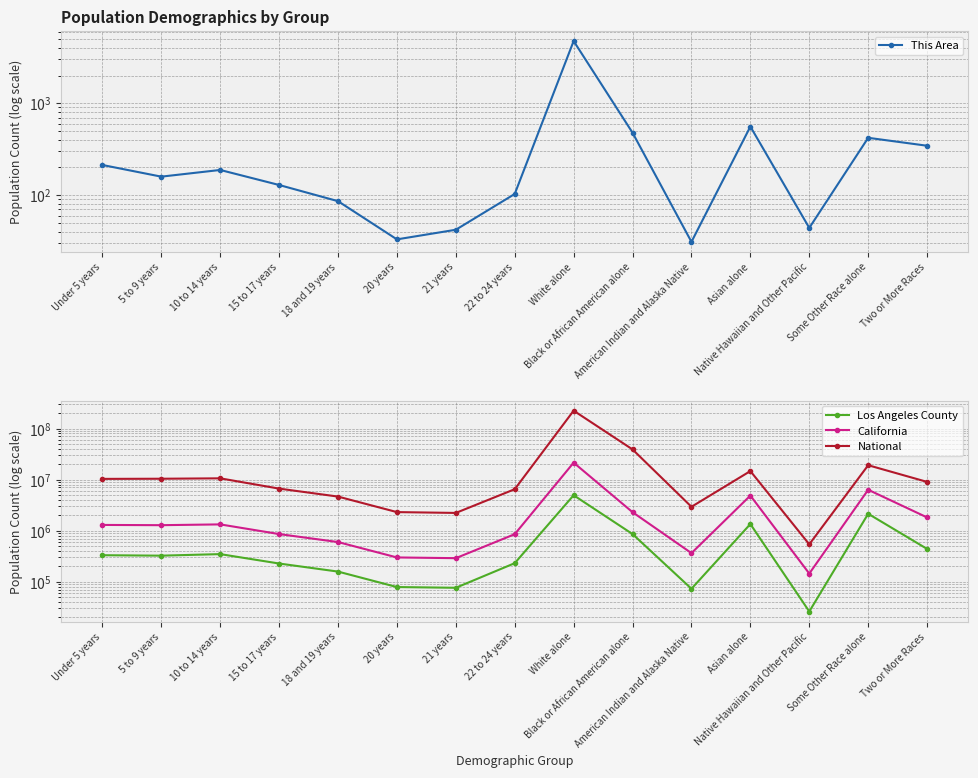

What is the difference between the maximum and second lowest values in the Los Angeles County series?

4863771